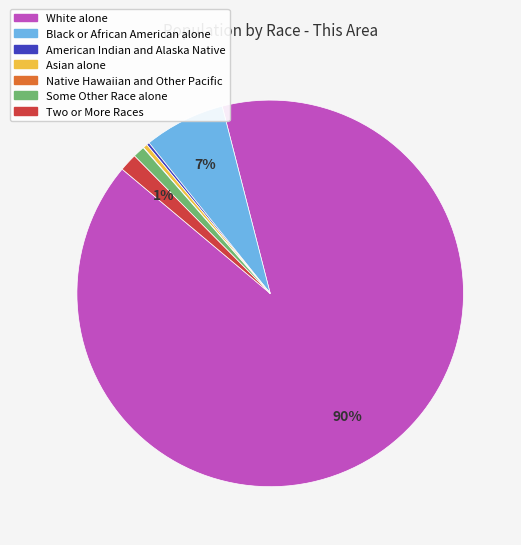

Is there any slice that represents more than half of the pie?

Yes